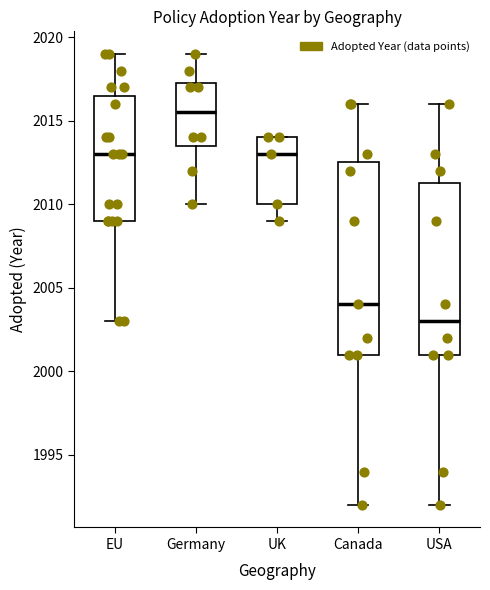

Reading left to right, transcribe this box plot: for each box, give where its median line is, the range the box spans, and where its two whiskers end, as read against the y-axis. The values are not printed on the chart, so give them approximately, as read against the axis.

EU: median 2013.0, box 2009.0 to 2016.5, whiskers 2003.0 to 2019.0
Germany: median 2015.5, box 2013.5 to 2017.5, whiskers 2010.0 to 2019.0
UK: median 2013.0, box 2010.0 to 2014.0, whiskers 2009.0 to 2014.0
Canada: median 2004.0, box 2001.0 to 2012.5, whiskers 1992.0 to 2016.0
USA: median 2003.0, box 2001.0 to 2011.5, whiskers 1992.0 to 2016.0